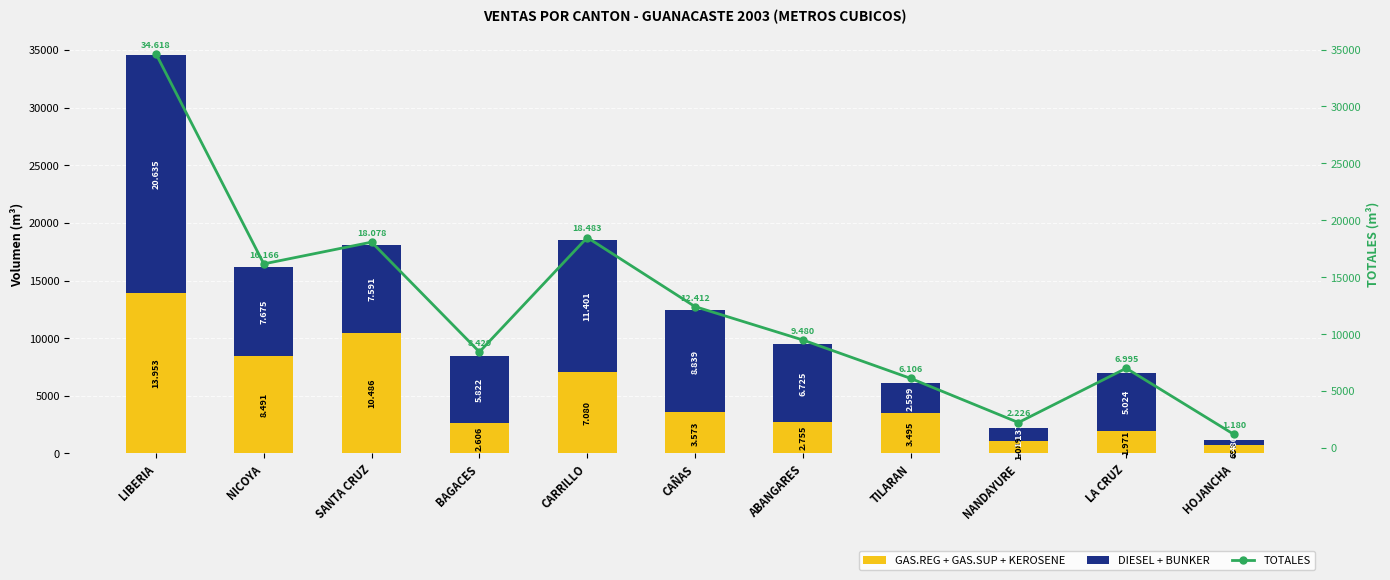

How many values in the GAS.REG + GAS.SUP + KEROSENE series exceed 3495?

5